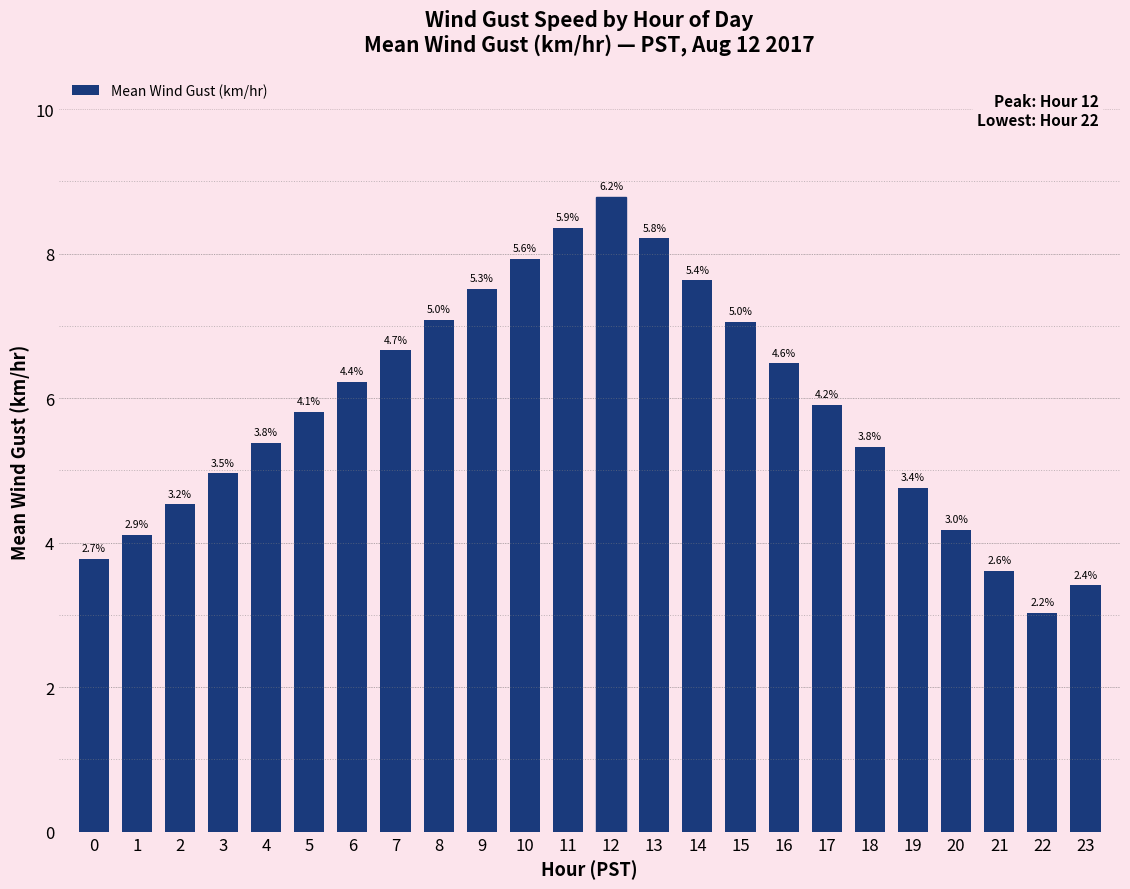

What is the average value?

5.9